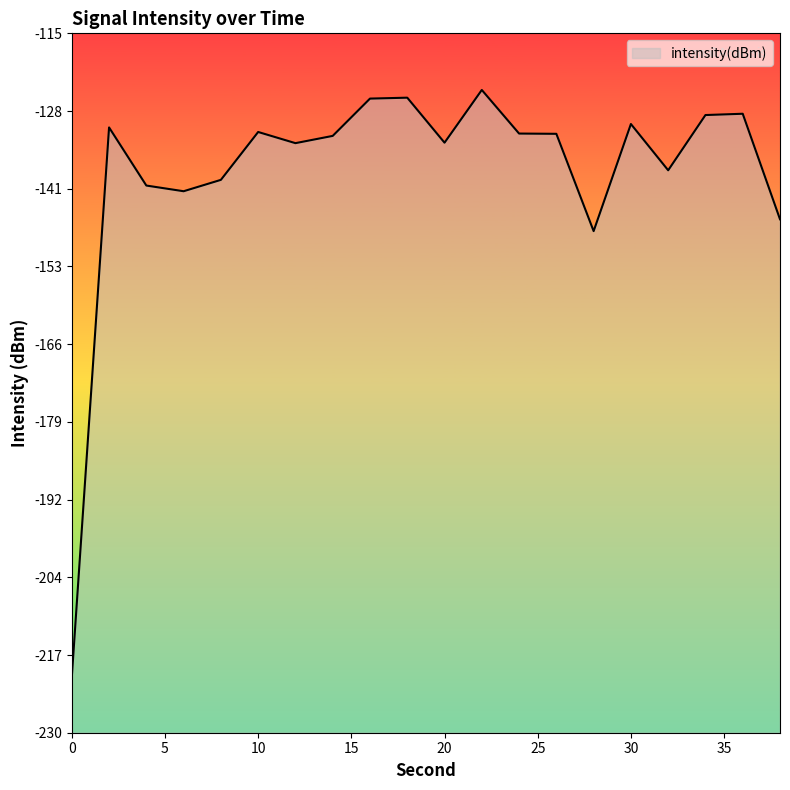

Count the number of values greater than -131.

7